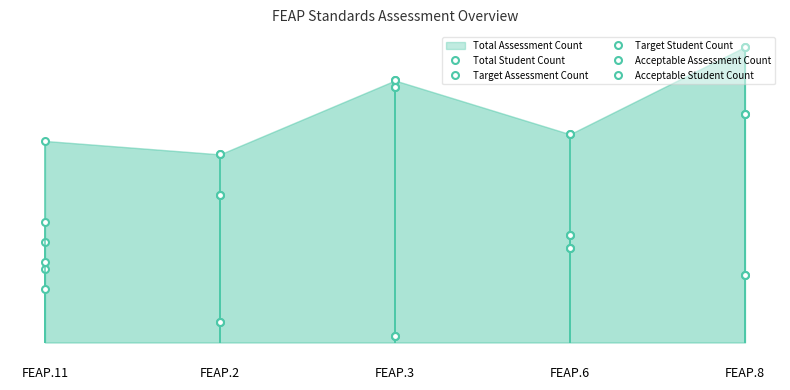

At how many categories does at least one series exceed 9?

5